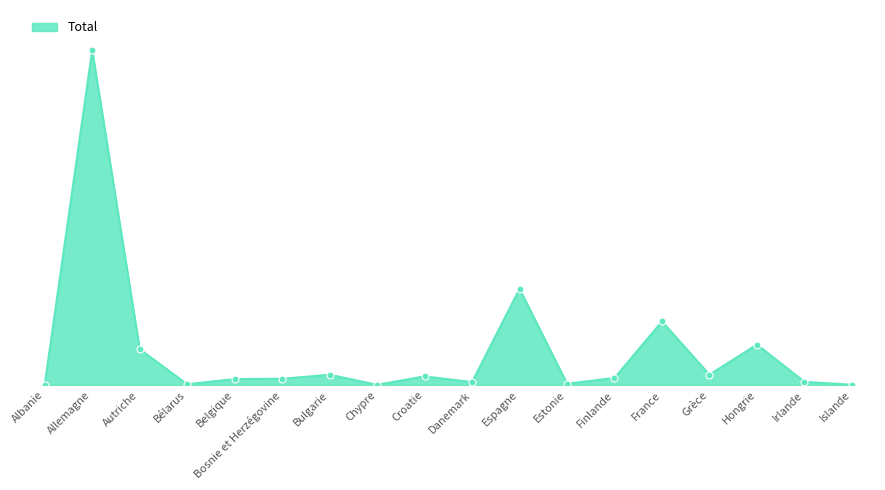

Approximately how many times larger is the value at Albanie compared to Belgique?

0.1